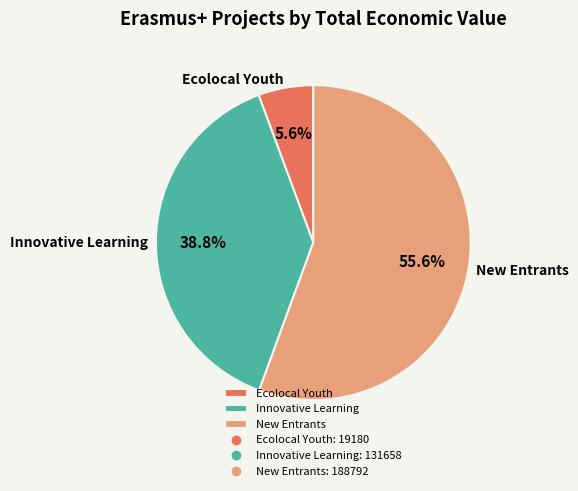

Approximately how many times larger is the value at Innovative Learning compared to Ecolocal Youth?

6.9